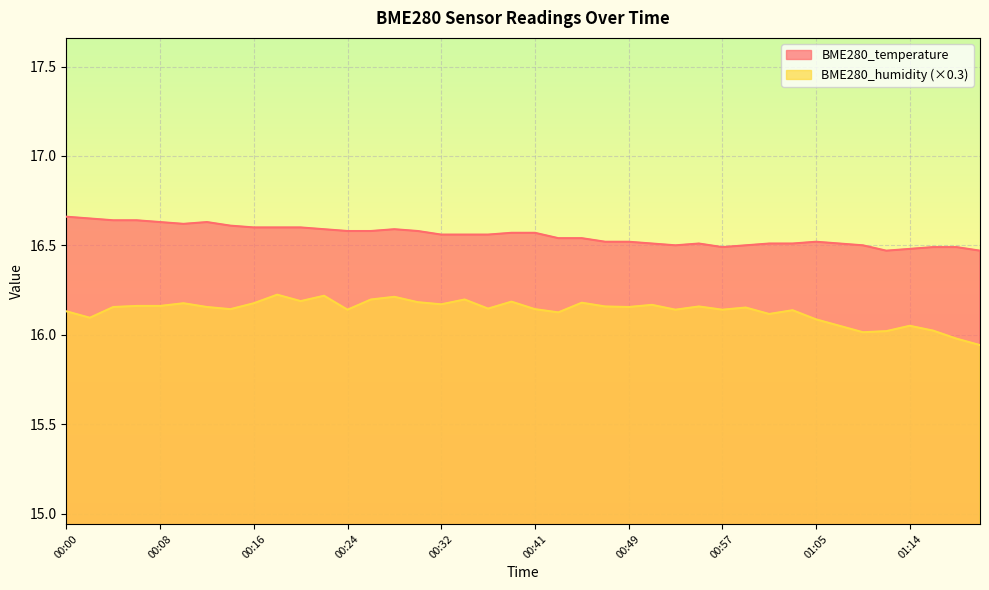

At which label does BME280_temperature reach its peak?

00:00